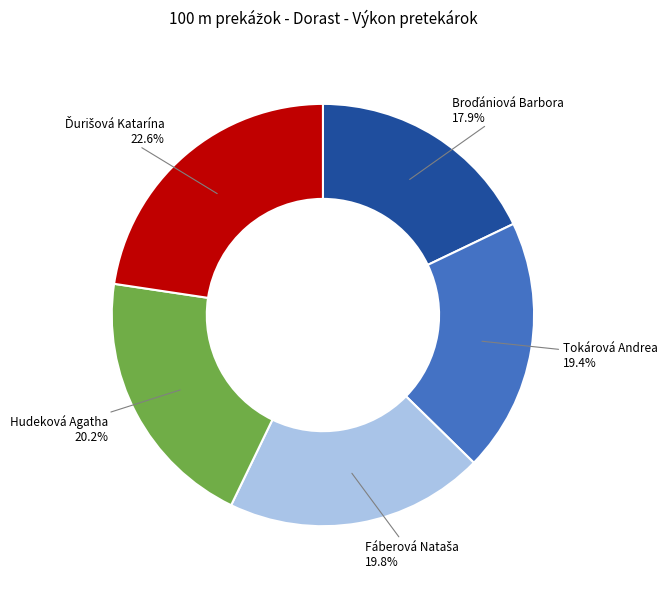

Is there any slice that represents more than half of the pie?

No